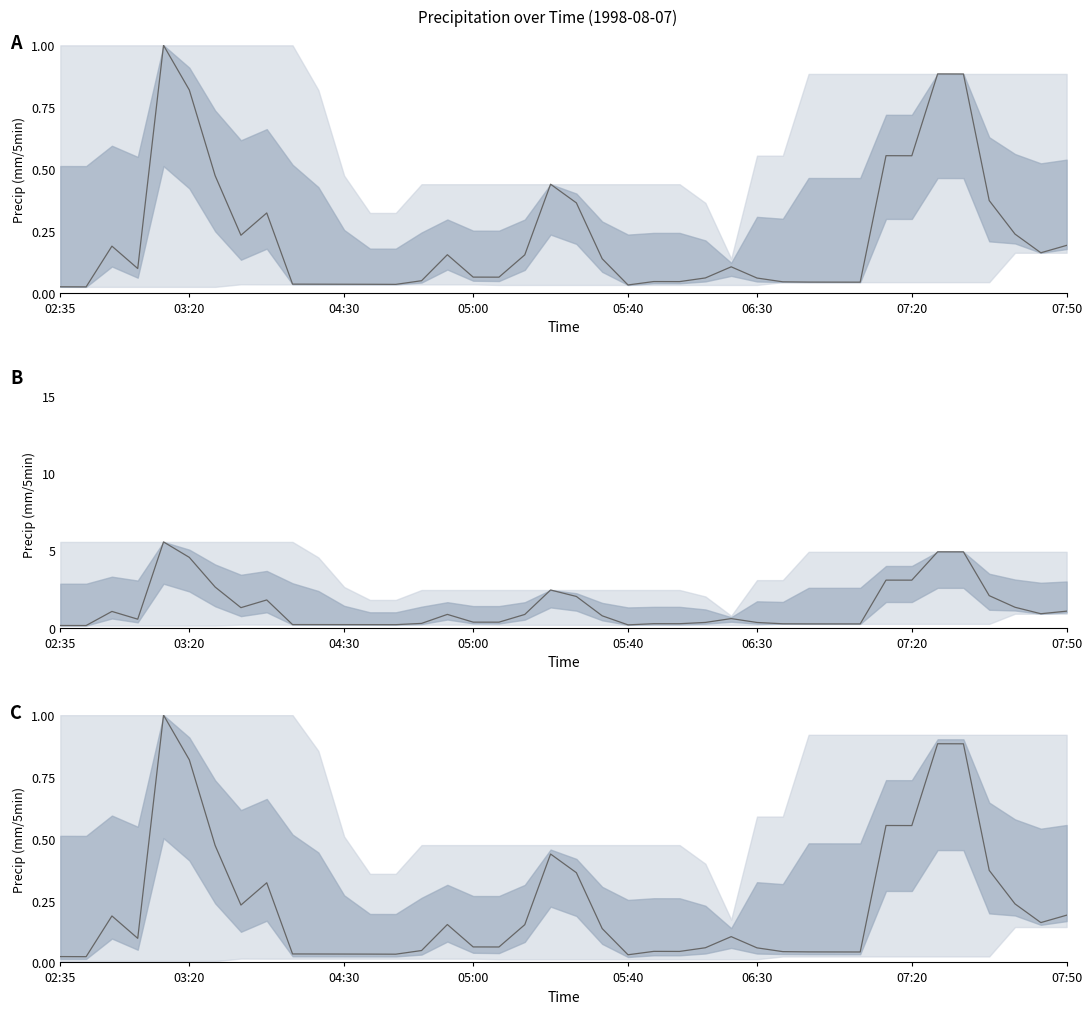

Is this an area chart (filled region under the line)?

No